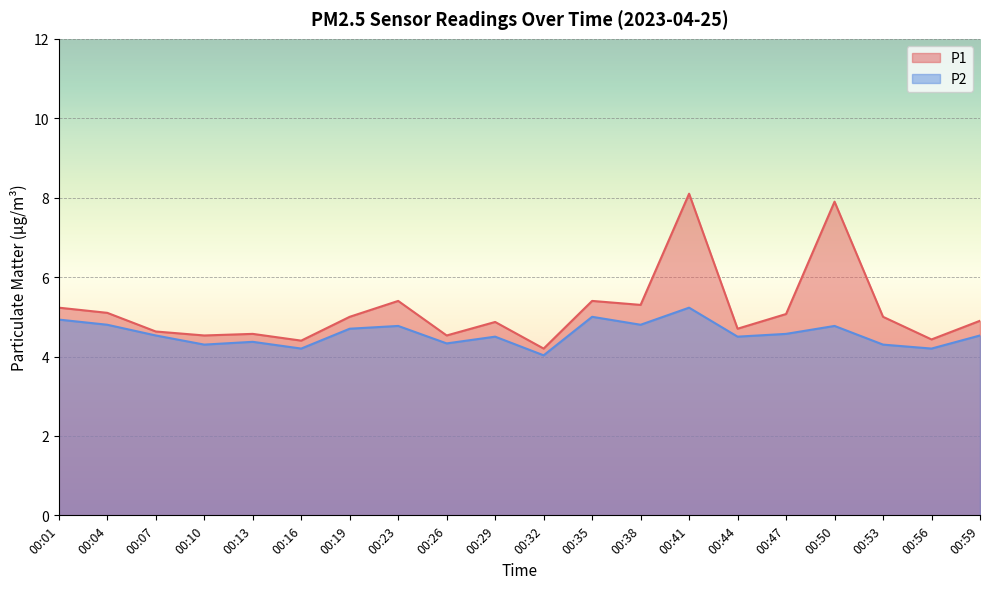

What is the total value across all series at 00:04?

9.9